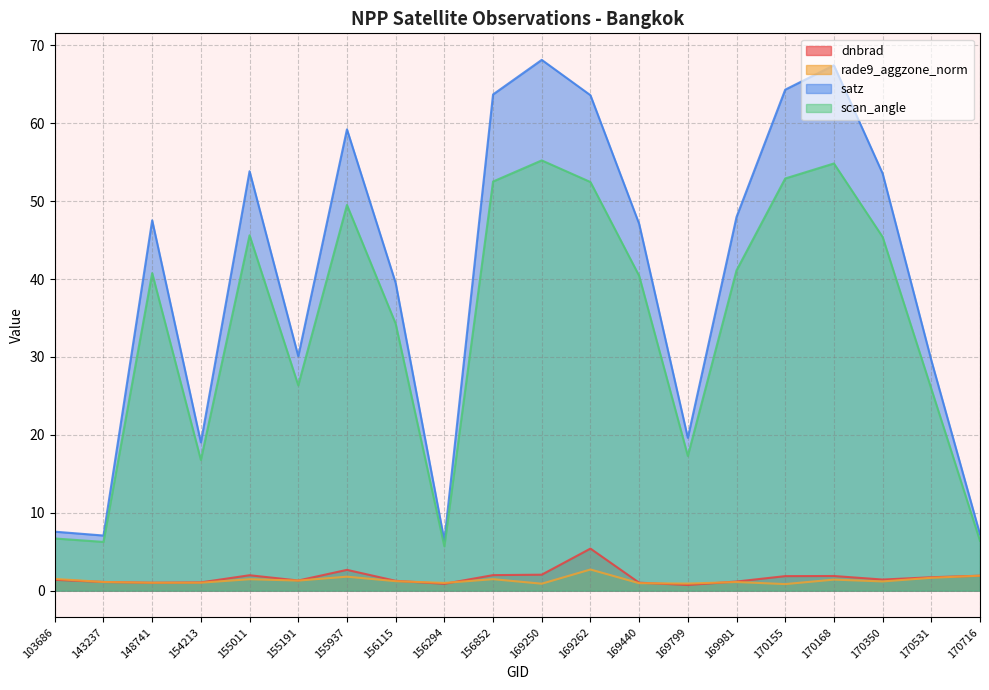

True or false: rade9_aggzone_norm has more than 2 points higher than both neighbors.

True